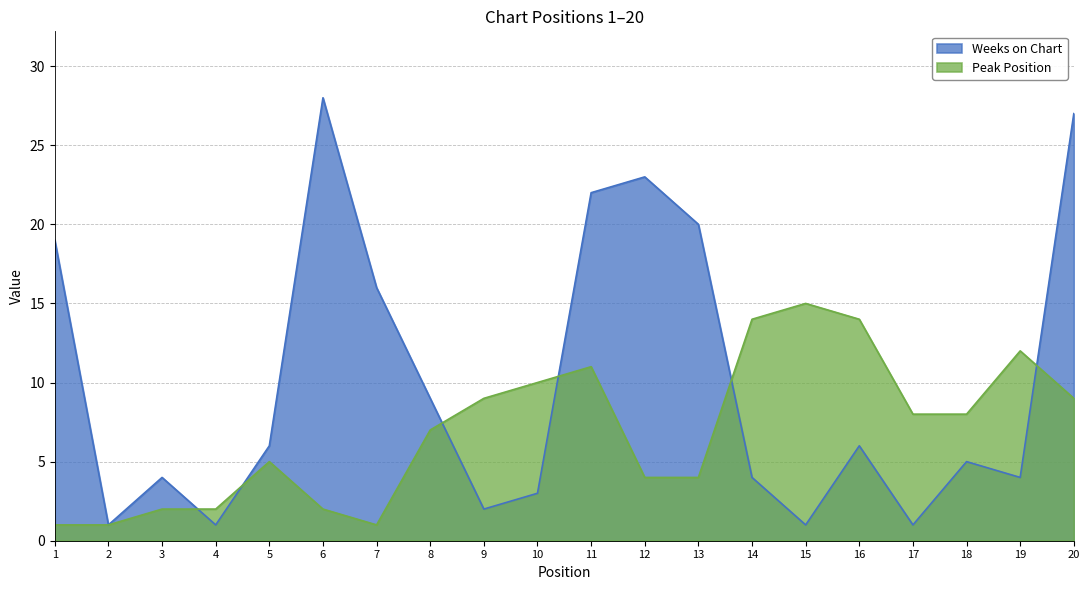

What value does the Weeks on Chart series have at 20?

27